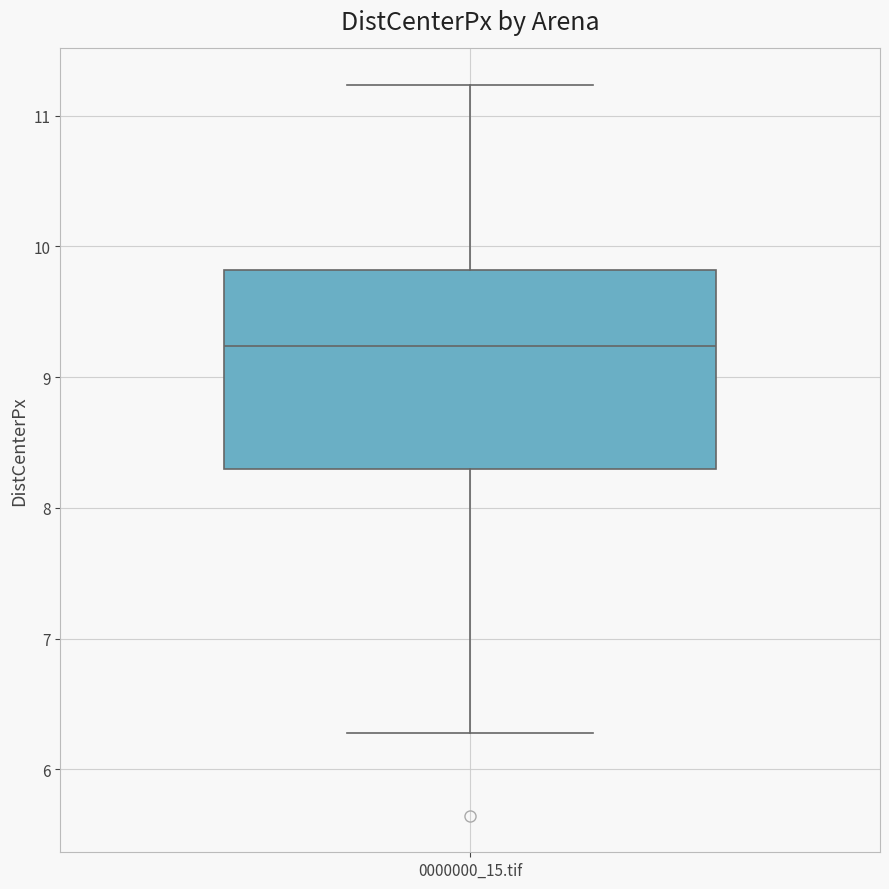

Where does the lower whisker of the box for 0000000_15.tif end on the y-axis? The values are not printed on the chart, so give them approximately, as read against the axis.

6.3